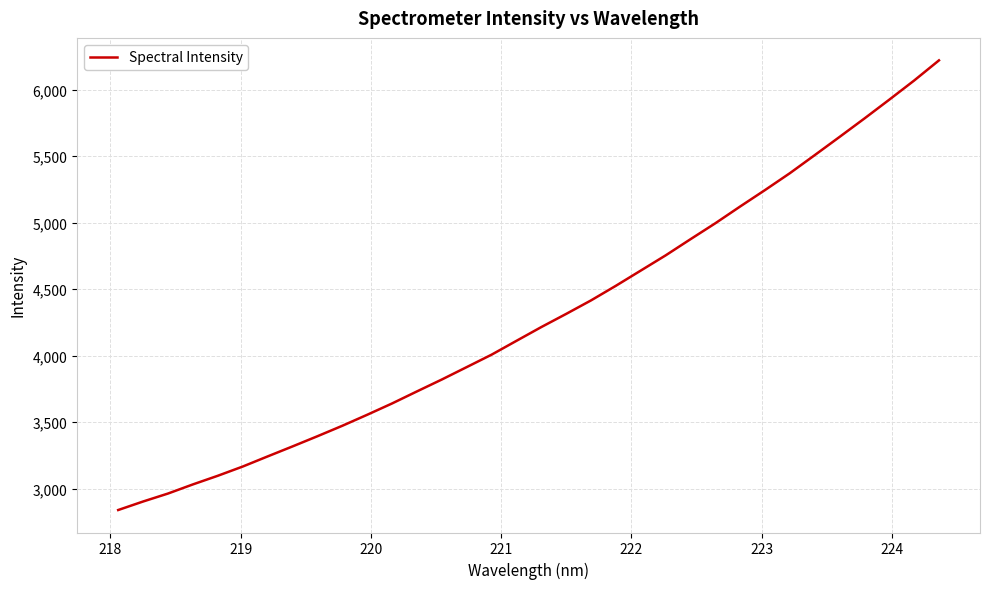

What is the smallest value displayed?

2839.8